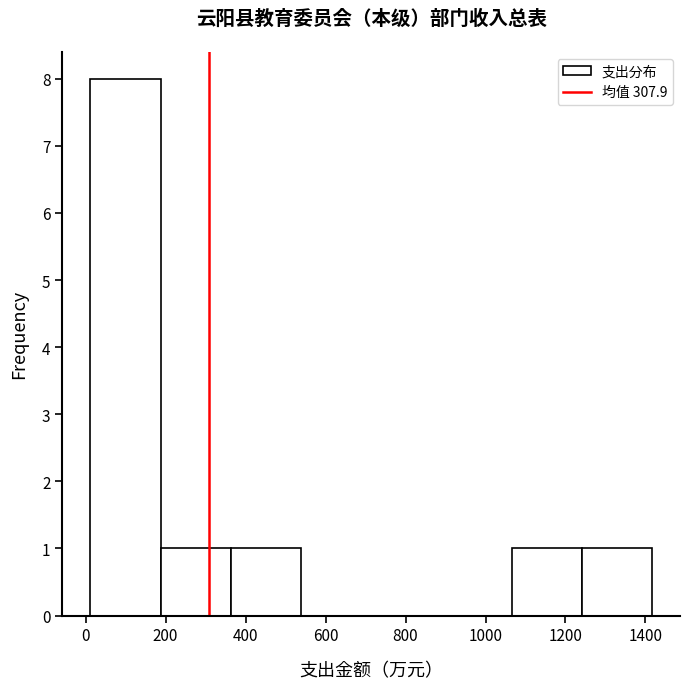

Over which range of the x-axis is the bar tallest?

20 to 180